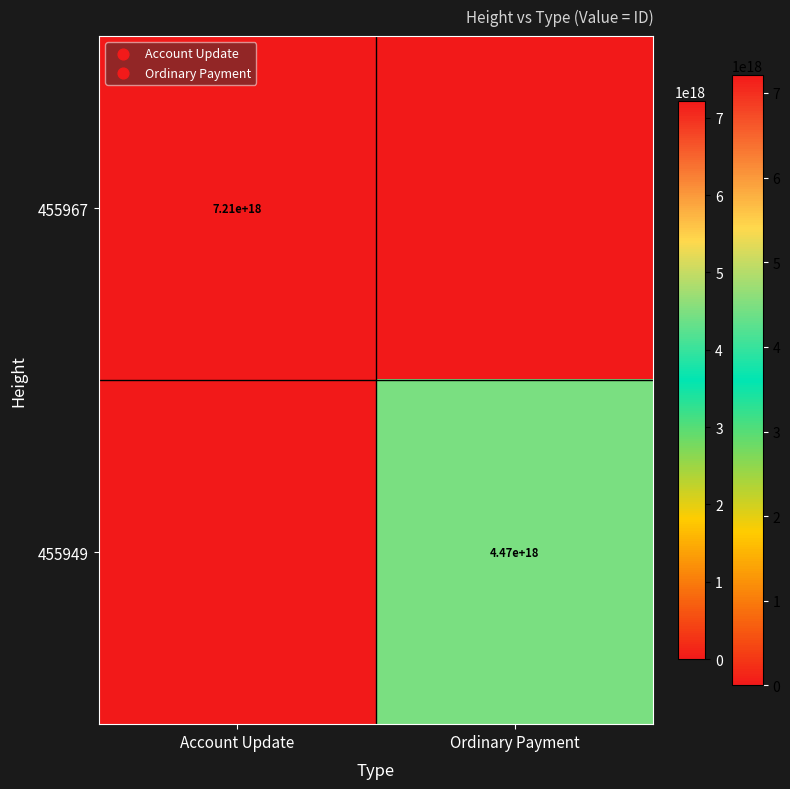

Is the value of 455967 at Account Update greater than the value of 455949 at Ordinary Payment?

Yes